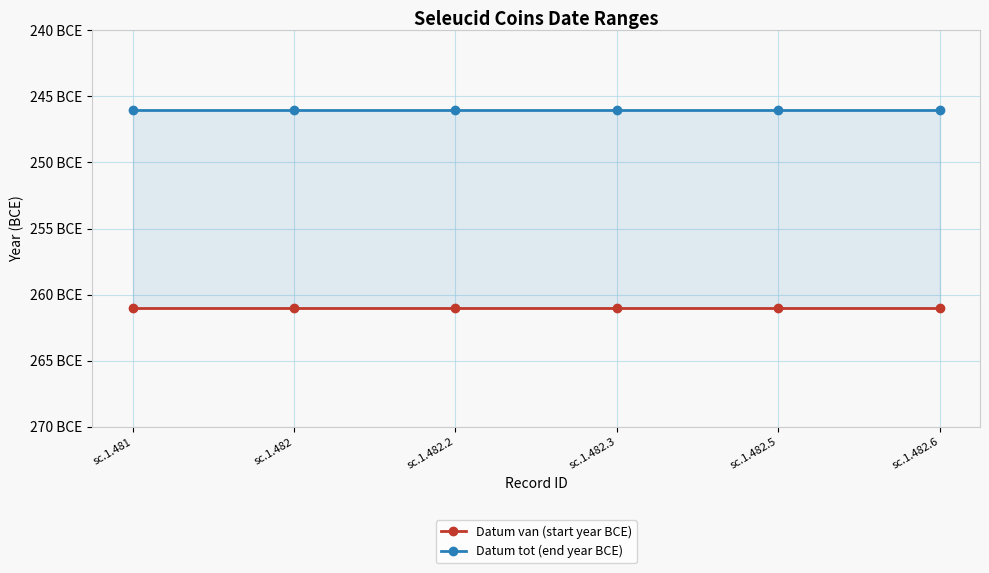

What are all the series names shown in the legend?

Datum van (start year BCE), Datum tot (end year BCE)